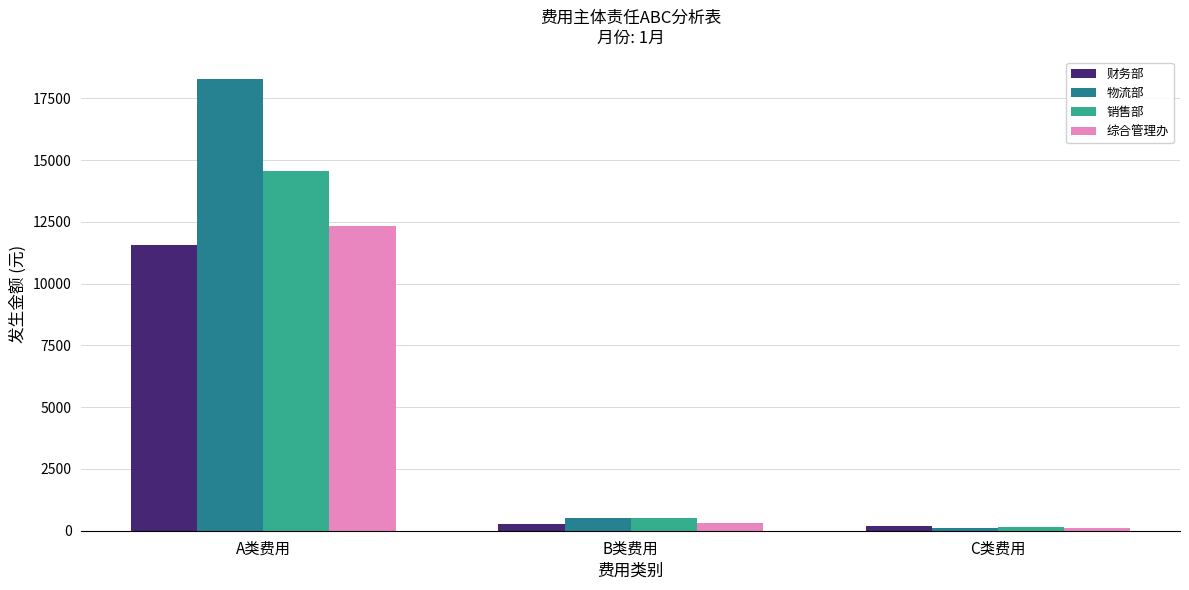

List the labels in order of 物流部 value, smallest first.

C类费用, B类费用, A类费用